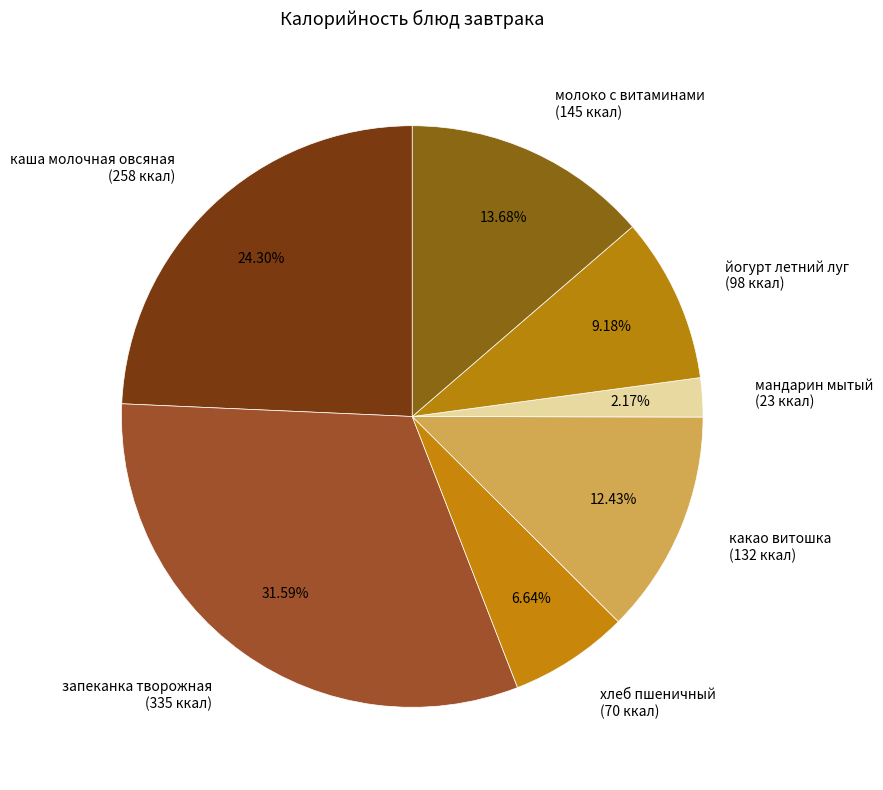

To the nearest percent, what percentage of the pie is какао витошка?

12%